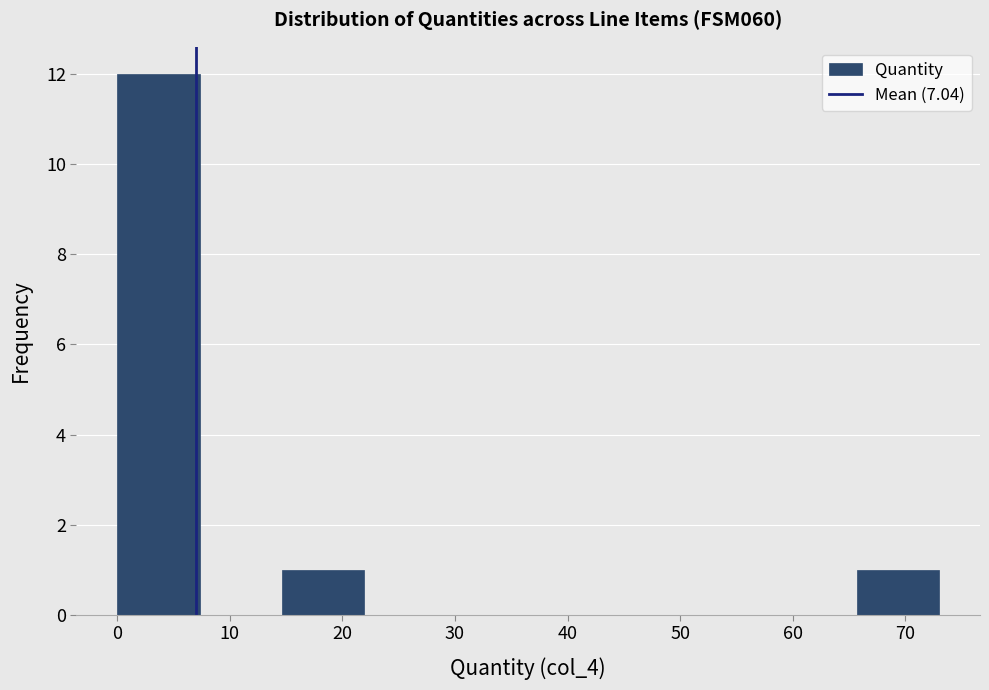

Which range on the x-axis has the tallest bar?

0 to 7